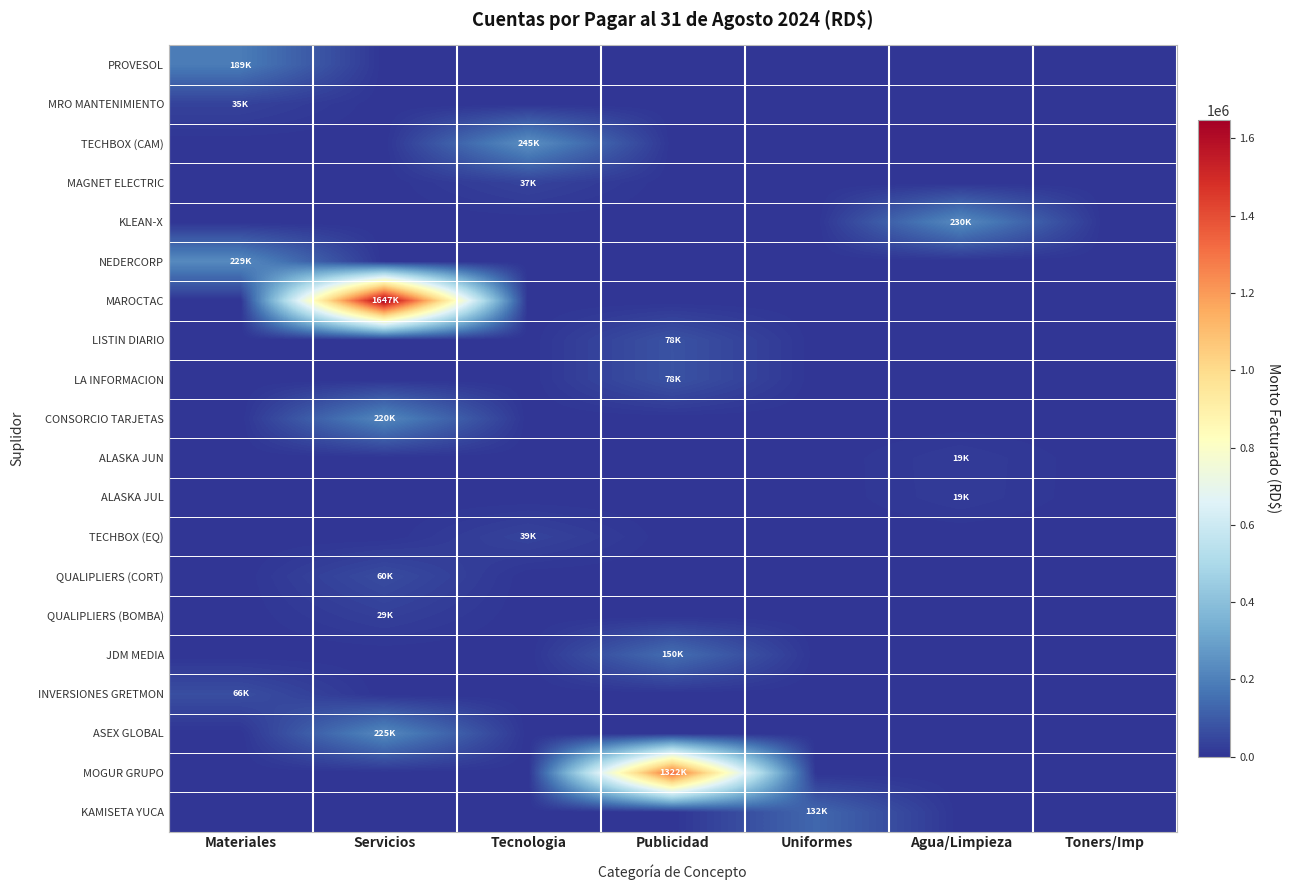

Reading left to right, what are all the values shown in this chart?

PROVESOL: Materiales=189294.0	Servicios=0.0	Tecnologia=0.0	Publicidad=0.0	Uniformes=0.0	Agua/Limpieza=0.0	Toners/Imp=0.0
MRO MANTENIMIENTO: Materiales=35482.6	Servicios=0.0	Tecnologia=0.0	Publicidad=0.0	Uniformes=0.0	Agua/Limpieza=0.0	Toners/Imp=0.0
TECHBOX (CAM): Materiales=0.0	Servicios=0.0	Tecnologia=244633.4	Publicidad=0.0	Uniformes=0.0	Agua/Limpieza=0.0	Toners/Imp=0.0
MAGNET ELECTRIC: Materiales=0.0	Servicios=0.0	Tecnologia=37462.6	Publicidad=0.0	Uniformes=0.0	Agua/Limpieza=0.0	Toners/Imp=0.0
KLEAN-X: Materiales=0.0	Servicios=0.0	Tecnologia=0.0	Publicidad=0.0	Uniformes=0.0	Agua/Limpieza=230002.1	Toners/Imp=0.0
NEDERCORP: Materiales=229486.4	Servicios=0.0	Tecnologia=0.0	Publicidad=0.0	Uniformes=0.0	Agua/Limpieza=0.0	Toners/Imp=0.0
MAROCTAC: Materiales=0.0	Servicios=1646902.4	Tecnologia=0.0	Publicidad=0.0	Uniformes=0.0	Agua/Limpieza=0.0	Toners/Imp=0.0
LISTIN DIARIO: Materiales=0.0	Servicios=0.0	Tecnologia=0.0	Publicidad=77774.1	Uniformes=0.0	Agua/Limpieza=0.0	Toners/Imp=0.0
LA INFORMACION: Materiales=0.0	Servicios=0.0	Tecnologia=0.0	Publicidad=77880.0	Uniformes=0.0	Agua/Limpieza=0.0	Toners/Imp=0.0
CONSORCIO TARJETAS: Materiales=0.0	Servicios=220000.0	Tecnologia=0.0	Publicidad=0.0	Uniformes=0.0	Agua/Limpieza=0.0	Toners/Imp=0.0
ALASKA JUN: Materiales=0.0	Servicios=0.0	Tecnologia=0.0	Publicidad=0.0	Uniformes=0.0	Agua/Limpieza=19256.0	Toners/Imp=0.0
ALASKA JUL: Materiales=0.0	Servicios=0.0	Tecnologia=0.0	Publicidad=0.0	Uniformes=0.0	Agua/Limpieza=18560.0	Toners/Imp=0.0
TECHBOX (EQ): Materiales=0.0	Servicios=0.0	Tecnologia=38983.9	Publicidad=0.0	Uniformes=0.0	Agua/Limpieza=0.0	Toners/Imp=0.0
QUALIPLIERS (CORT): Materiales=0.0	Servicios=60000.0	Tecnologia=0.0	Publicidad=0.0	Uniformes=0.0	Agua/Limpieza=0.0	Toners/Imp=0.0
QUALIPLIERS (BOMBA): Materiales=0.0	Servicios=29000.0	Tecnologia=0.0	Publicidad=0.0	Uniformes=0.0	Agua/Limpieza=0.0	Toners/Imp=0.0
JDM MEDIA: Materiales=0.0	Servicios=0.0	Tecnologia=0.0	Publicidad=150000.0	Uniformes=0.0	Agua/Limpieza=0.0	Toners/Imp=0.0
INVERSIONES GRETMON: Materiales=65559.8	Servicios=0.0	Tecnologia=0.0	Publicidad=0.0	Uniformes=0.0	Agua/Limpieza=0.0	Toners/Imp=0.0
ASEX GLOBAL: Materiales=0.0	Servicios=224908.0	Tecnologia=0.0	Publicidad=0.0	Uniformes=0.0	Agua/Limpieza=0.0	Toners/Imp=0.0
MOGUR GRUPO: Materiales=0.0	Servicios=0.0	Tecnologia=0.0	Publicidad=1321600.0	Uniformes=0.0	Agua/Limpieza=0.0	Toners/Imp=0.0
KAMISETA YUCA: Materiales=0.0	Servicios=0.0	Tecnologia=0.0	Publicidad=0.0	Uniformes=132160.0	Agua/Limpieza=0.0	Toners/Imp=0.0